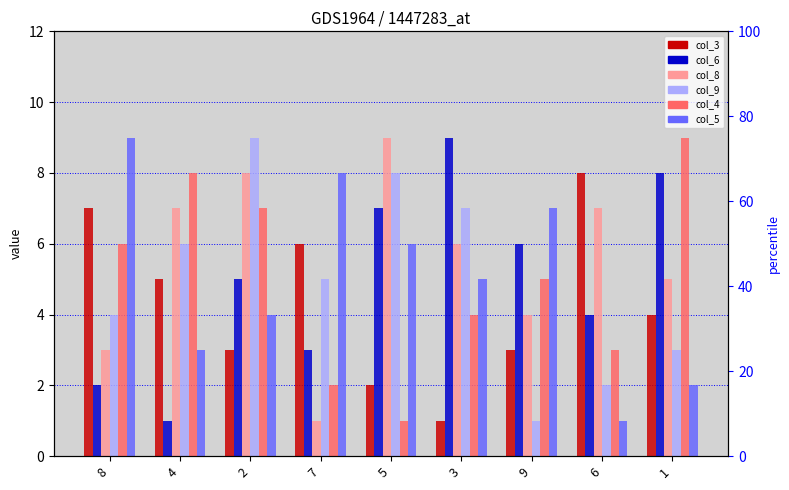

How many bars are there in total?

54